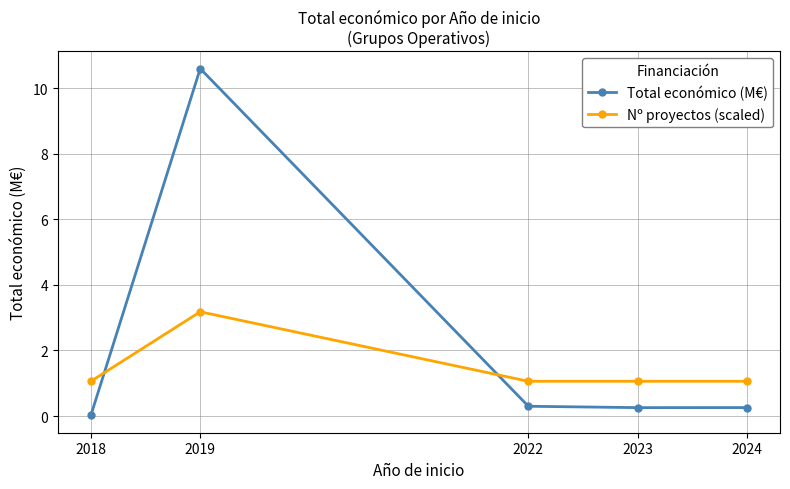

Is it true that Total económico (M€) equals 0.3 at 2024?

True